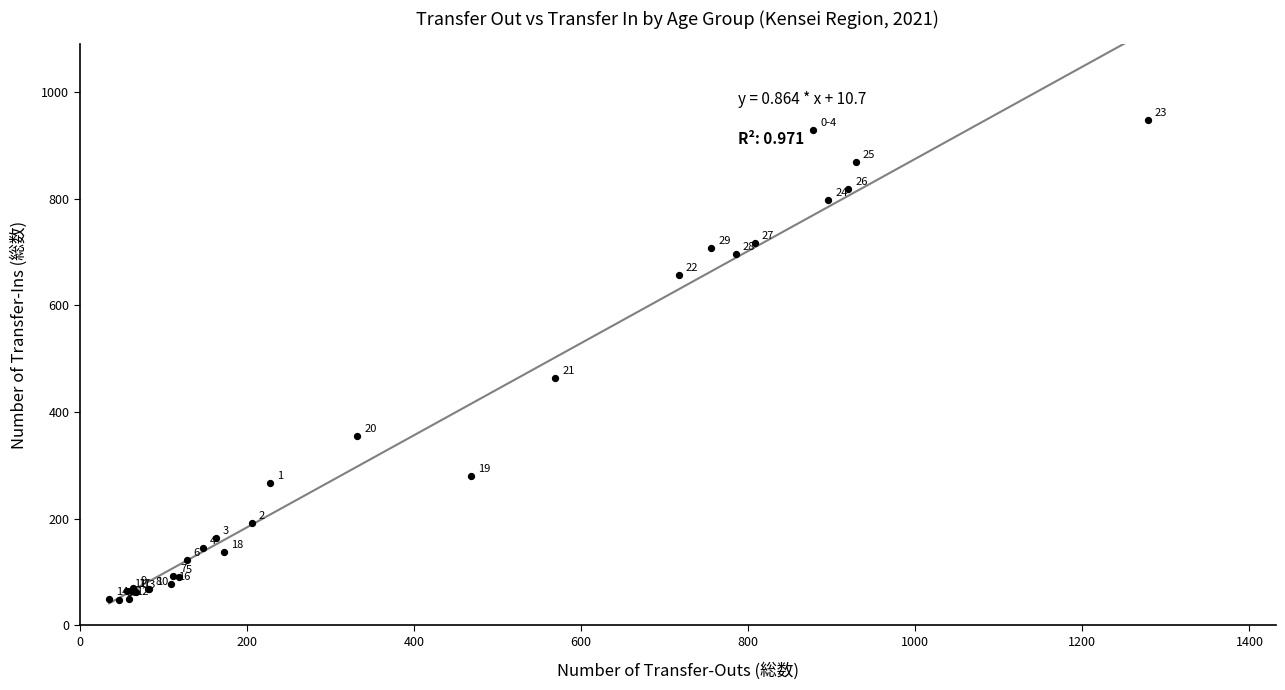

What Y value in the scatter plot is closest to 498?

464